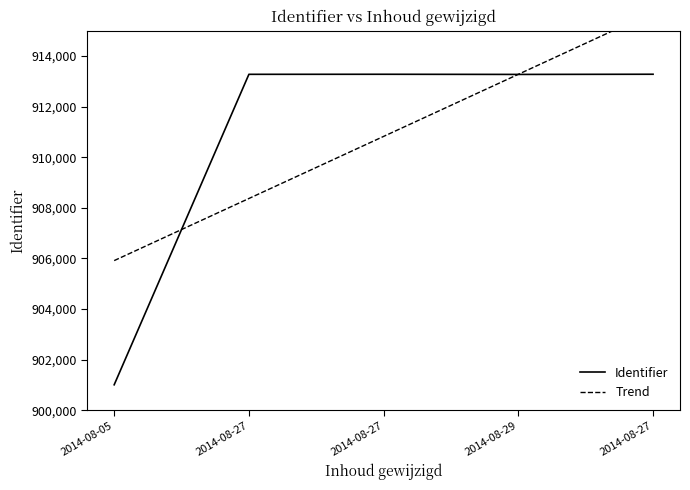

Between 2014-08-05 and 2014-08-27, which series saw the biggest shift?

Identifier